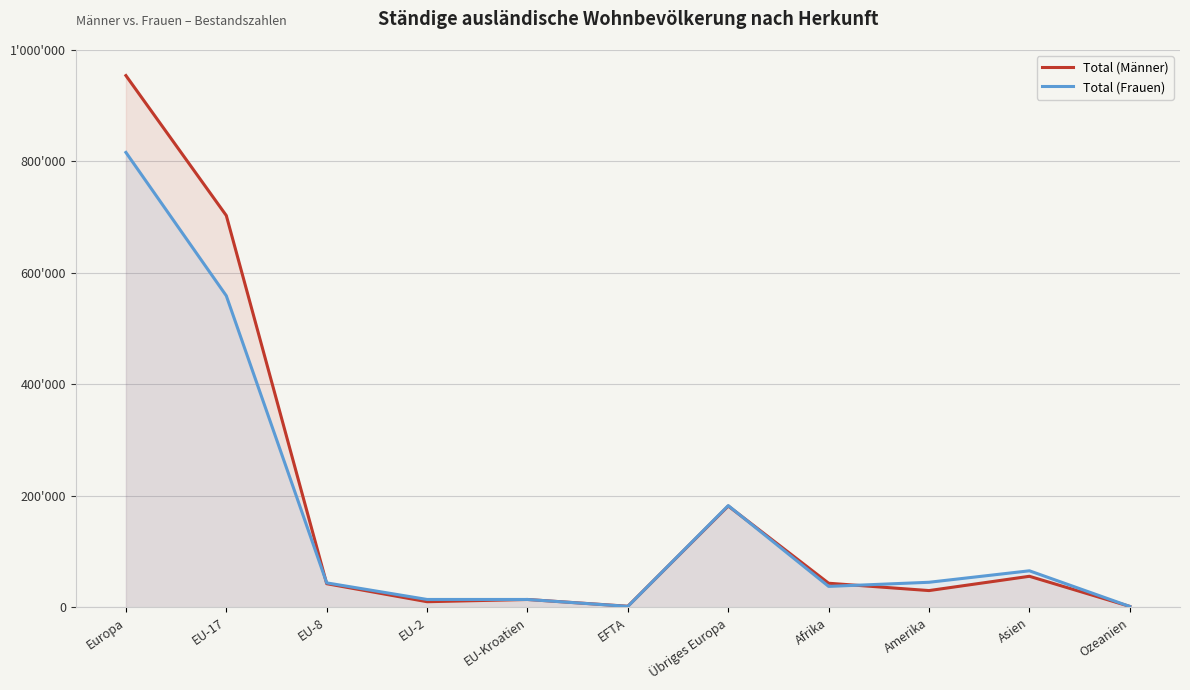

What value does the Total (Frauen) series have at Asien, to the nearest 100?

65700